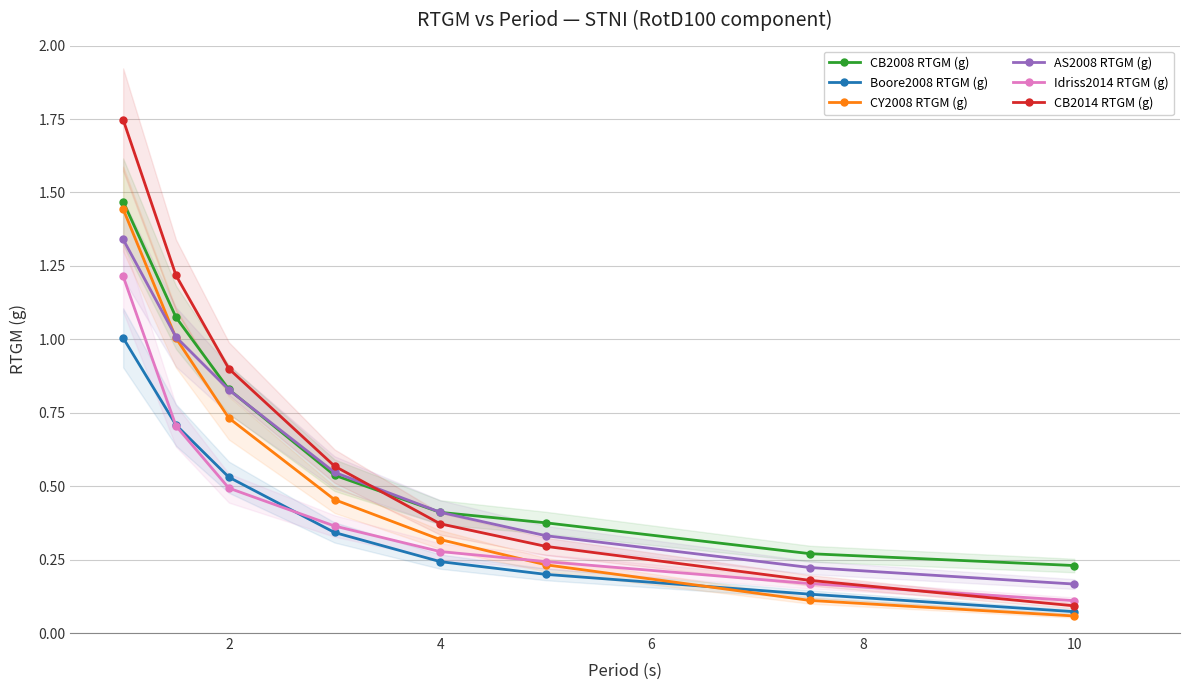

True or false: AS2008 RTGM (g) has more than 1 interior local peaks.

False